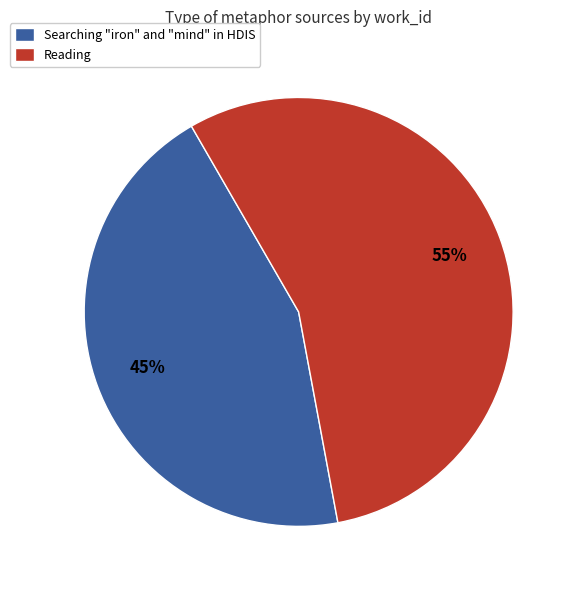

Does any single category account for the majority?

Yes